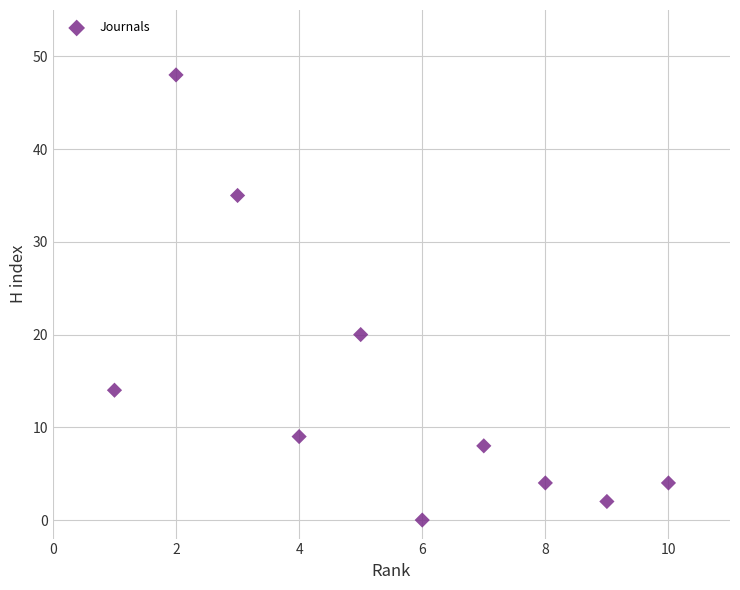

What is the average X value?

6